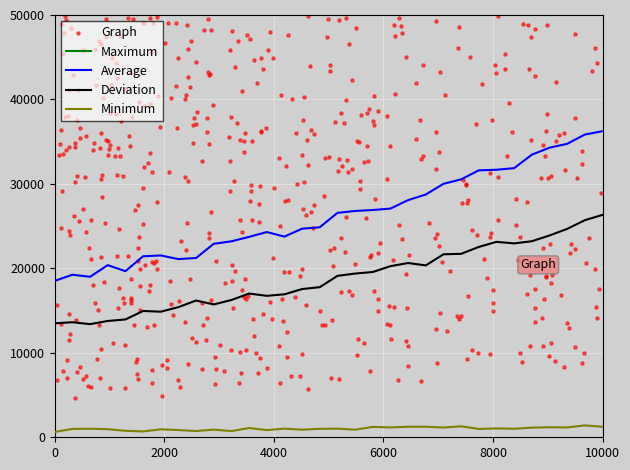

True or false: Deviation and Minimum cross at least once.

False